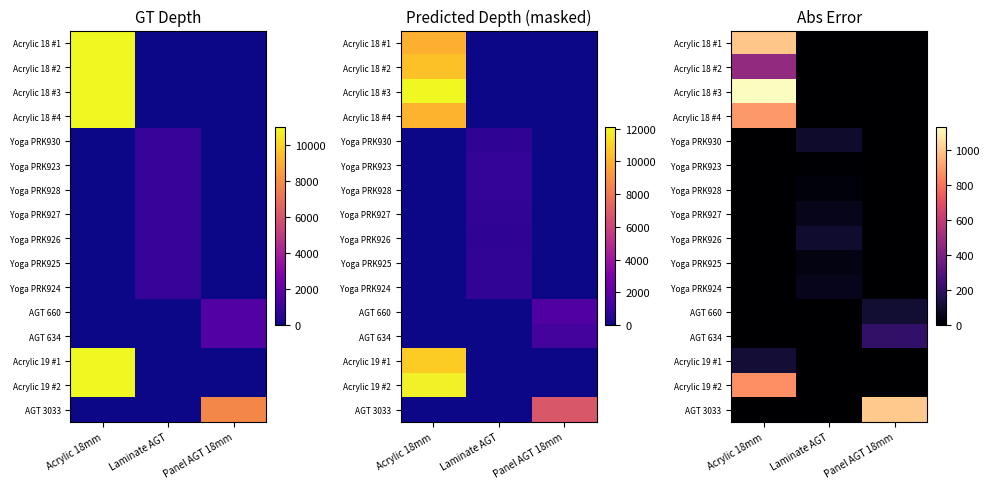

At which category is the sum across all series the highest?

Acrylic 18mm